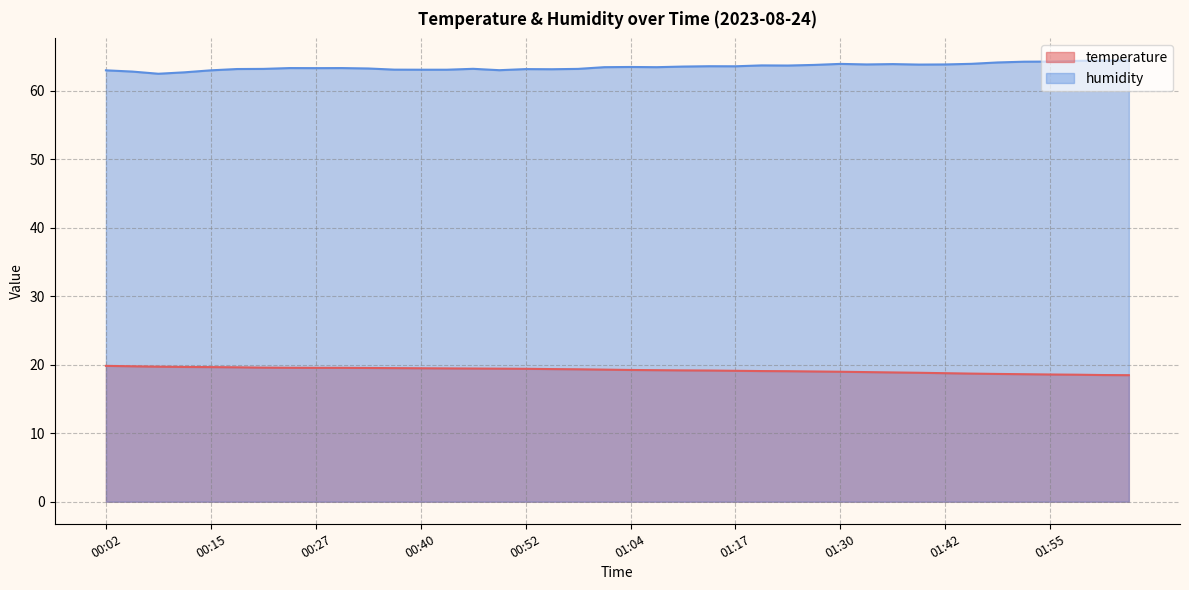

What is the value of the temperature point at the 34th from the left?

18.7